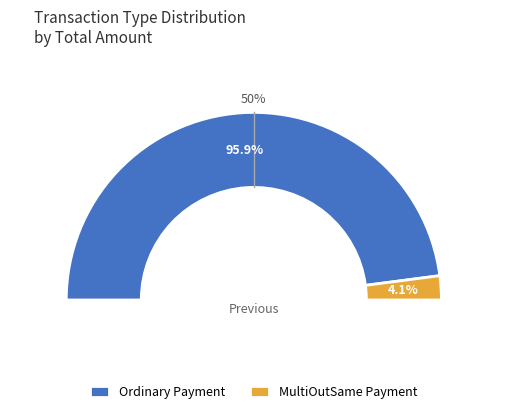

Between Ordinary Payment and 15, which is larger?

Ordinary Payment